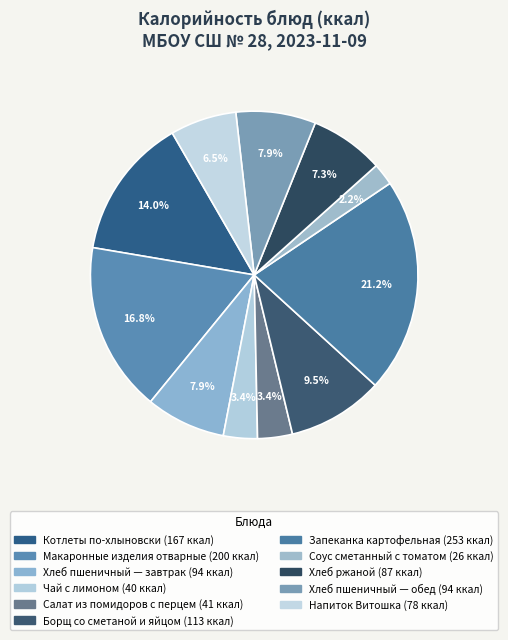

What is the largest slice in the pie chart?

Запеканка картофельная (253 ккал)